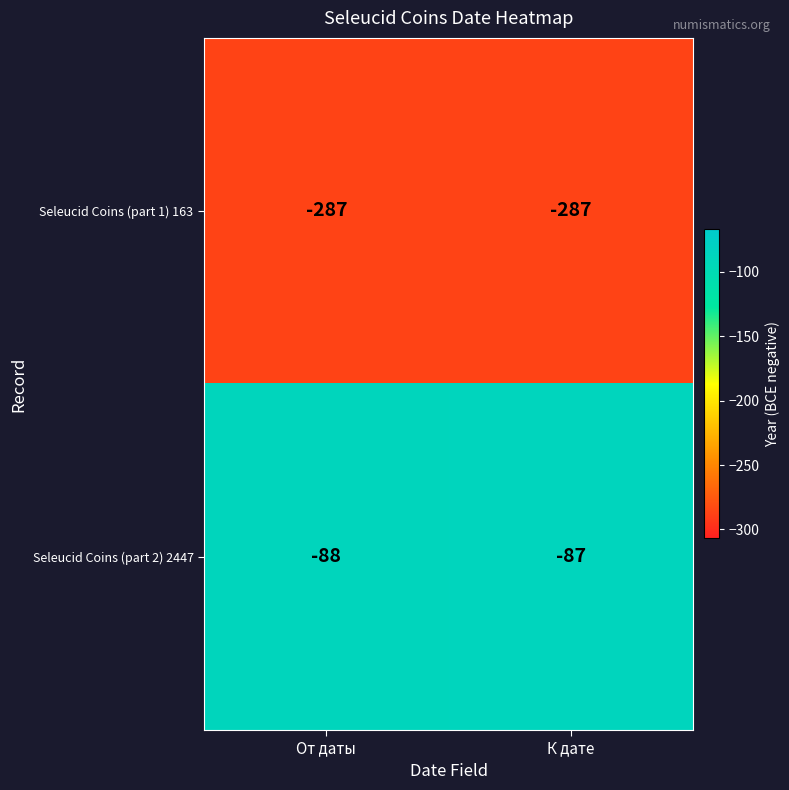

At К дате, list the series in order from smallest to largest.

Seleucid Coins (part 1) 163, Seleucid Coins (part 2) 2447